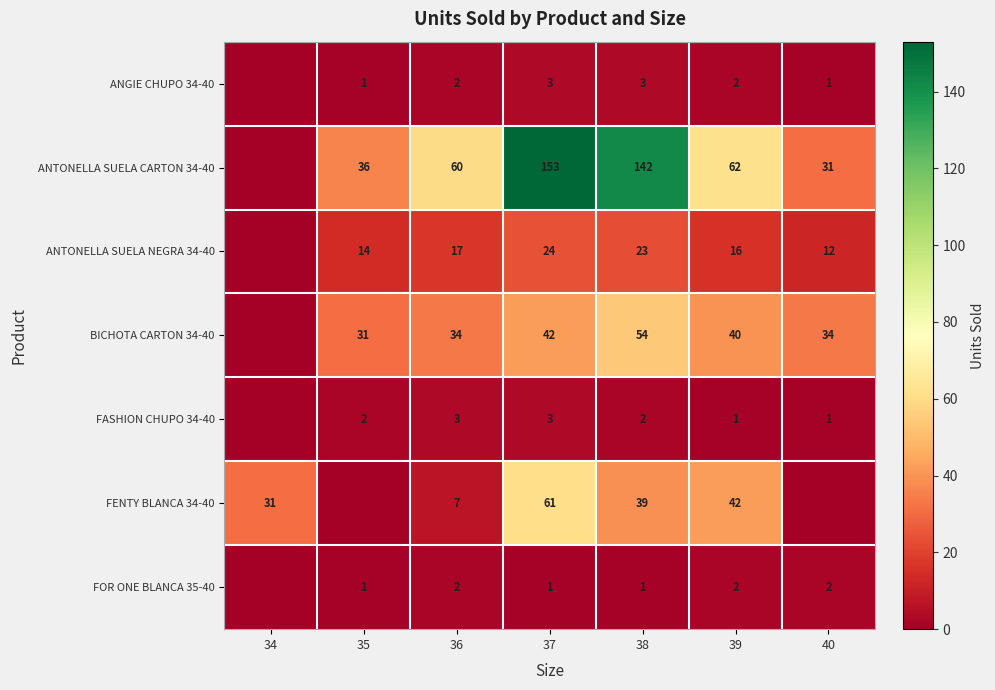

The FASHION CHUPO 34-40 series shows 1 at 38. True or false?

False